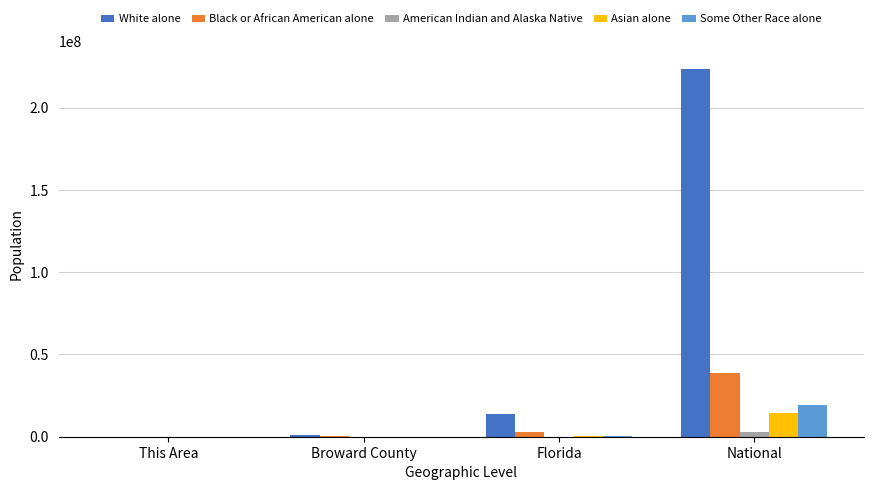

What are all the series names shown in the legend?

White alone, Black or African American alone, American Indian and Alaska Native, Asian alone, Some Other Race alone